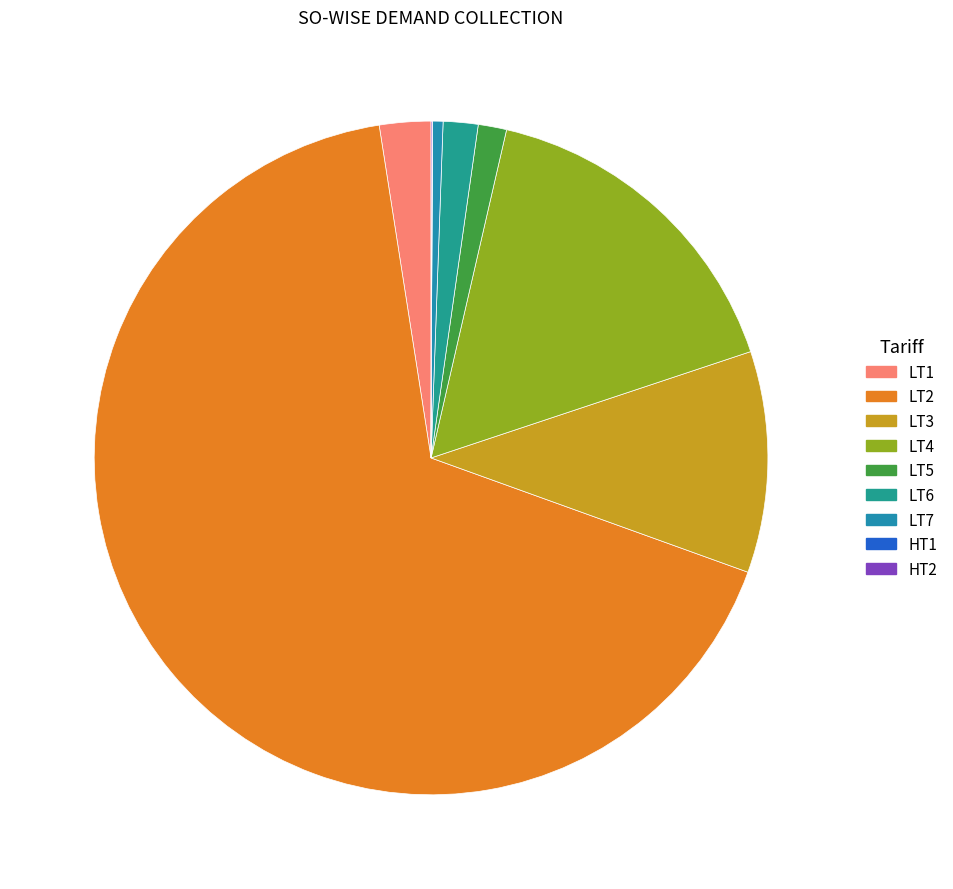

Is it true that LT7 is 1% of the pie?

True